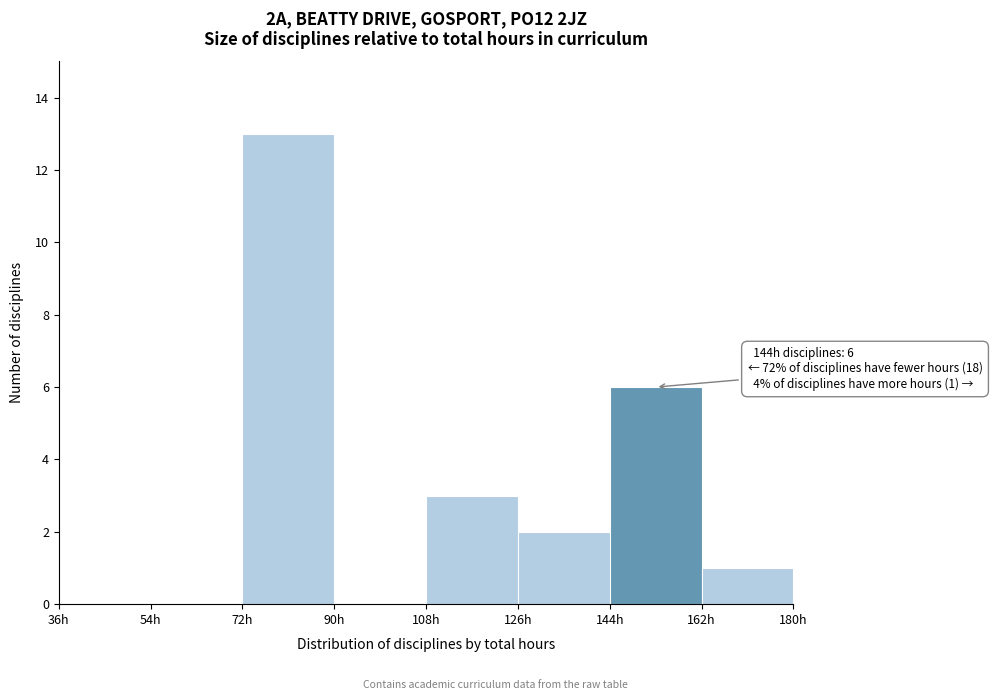

Over which range of the x-axis is the bar tallest?

72 to 90